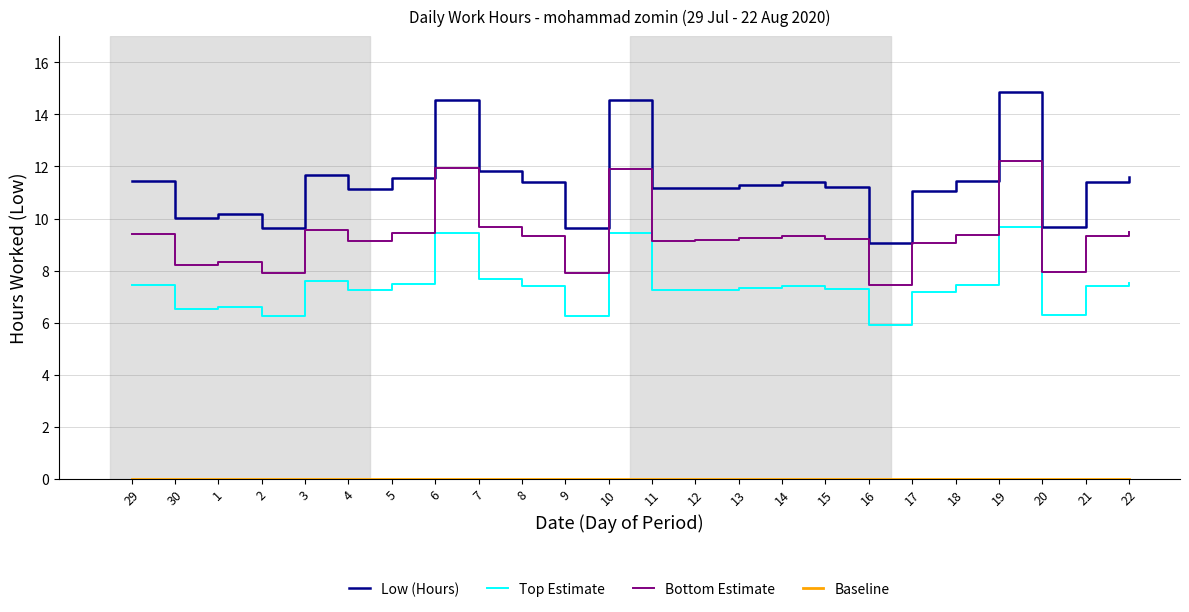

Which category has the lowest value in the Bottom Estimate series?

16